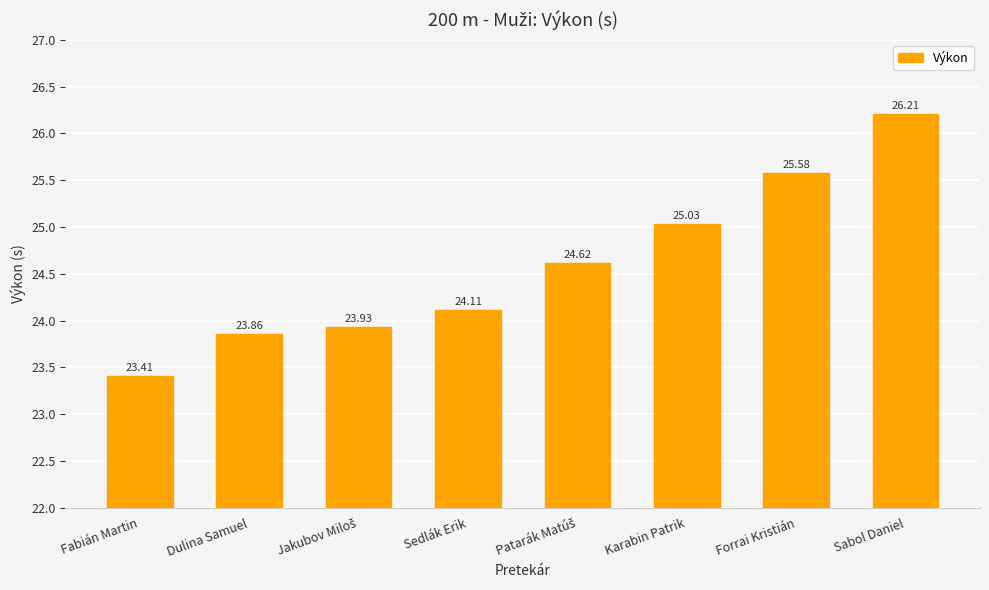

What is the minimum value shown in the chart?

23.4